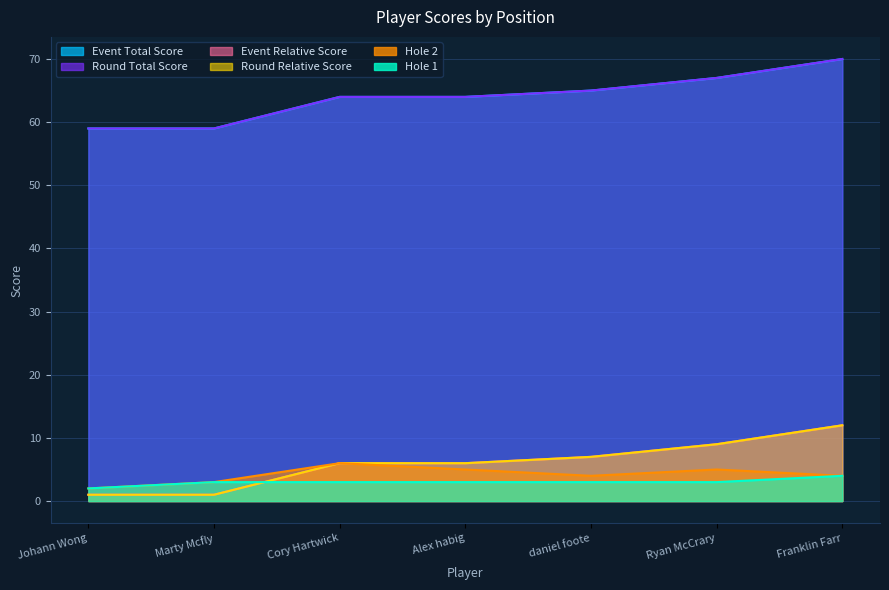

What is the total value across all series at daniel foote?

151